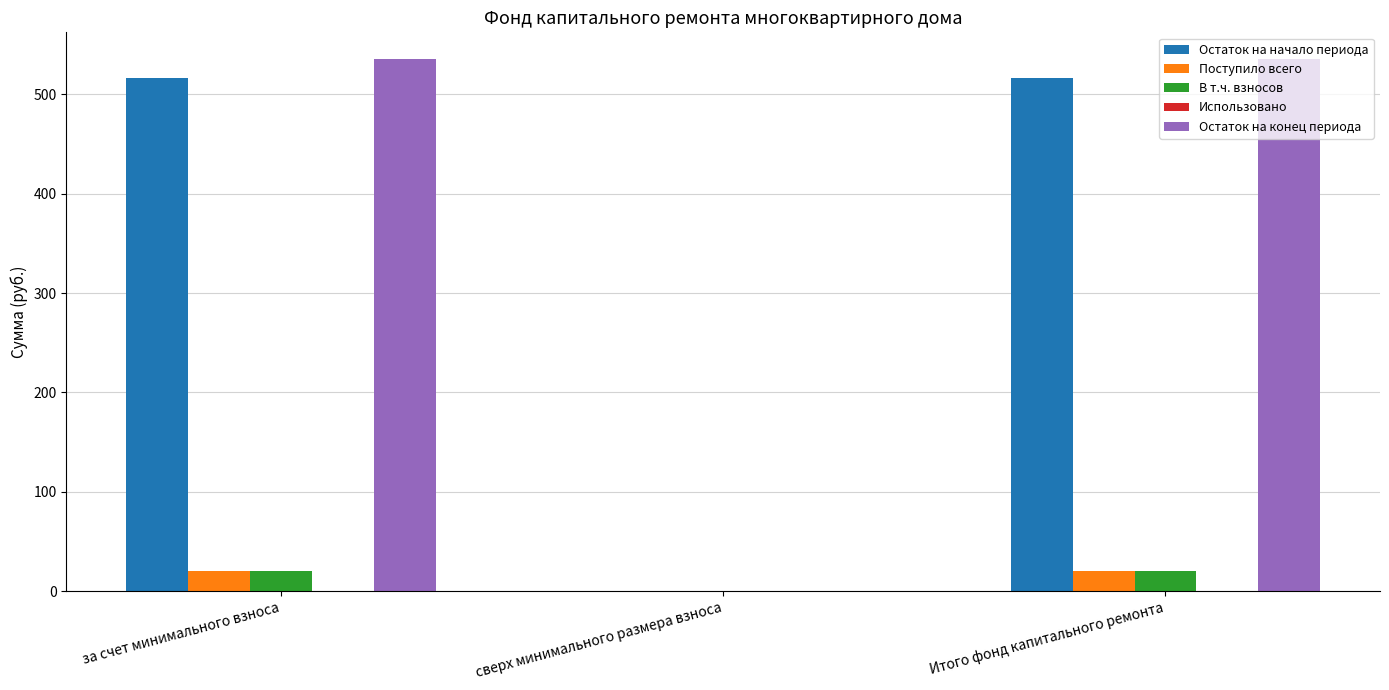

What is the average value of the Остаток на начало периода series?

344.1